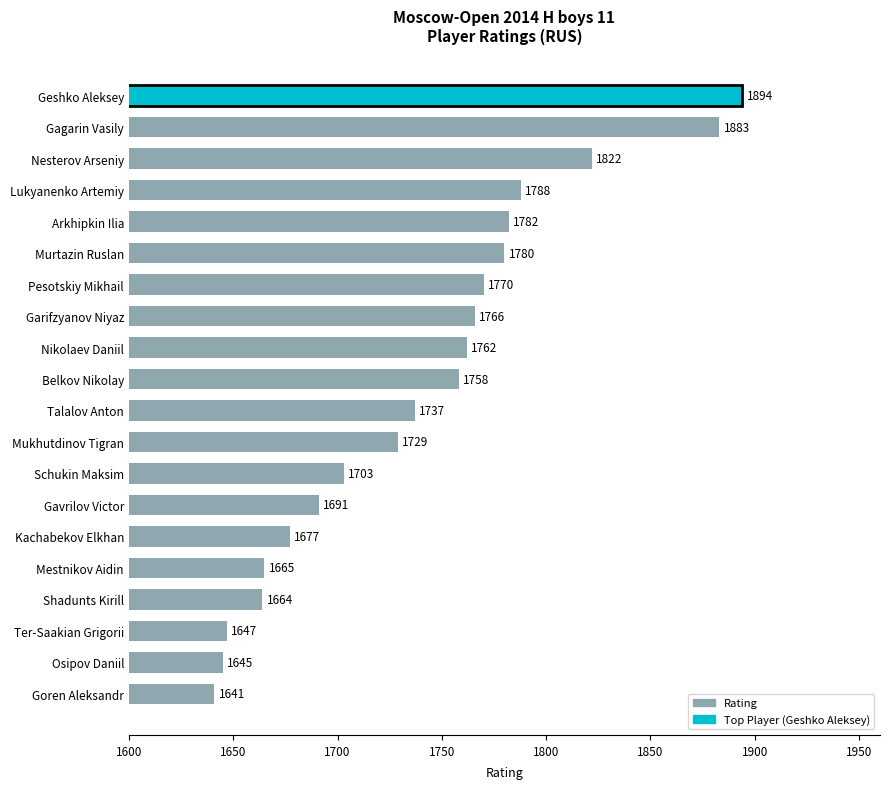

Reading bottom to top, what are all the values shown in this chart?

Goren Aleksandr=1641	Osipov Daniil=1645	Ter-Saakian Grigorii=1647	Shadunts Kirill=1664	Mestnikov Aidin=1665	Kachabekov Elkhan=1677	Gavrilov Victor=1691	Schukin Maksim=1703	Mukhutdinov Tigran=1729	Talalov Anton=1737	Belkov Nikolay=1758	Nikolaev Daniil=1762	Garifzyanov Niyaz=1766	Pesotskiy Mikhail=1770	Murtazin Ruslan=1780	Arkhipkin Ilia=1782	Lukyanenko Artemiy=1788	Nesterov Arseniy=1822	Gagarin Vasily=1883	Geshko Aleksey=1894